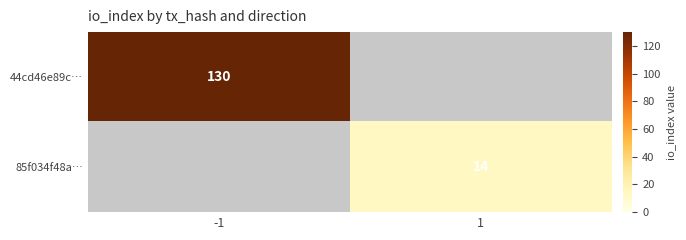

True or false: 85f034f48a… has a value of 14 at 1.

True